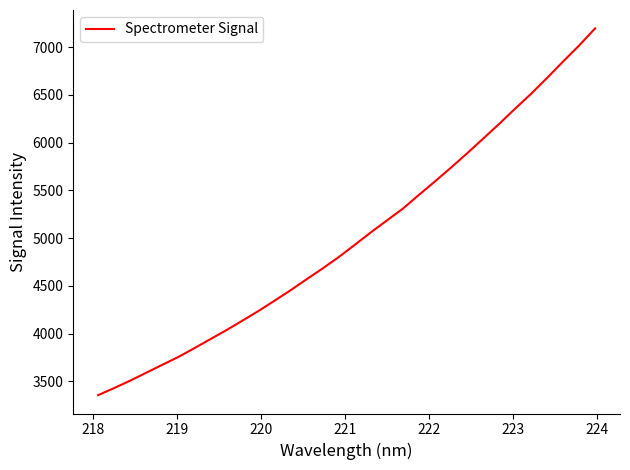

What is the smallest value displayed?

3356.0